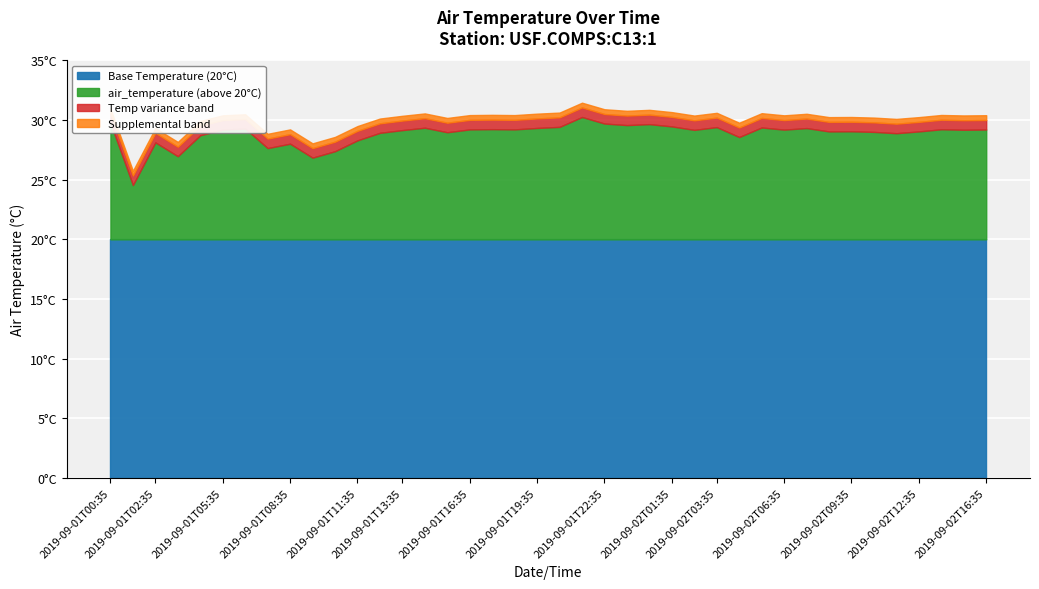

What are all the series names shown in the legend?

Base Temperature (20°C), air_temperature (above 20°C), Temp variance band, Supplemental band